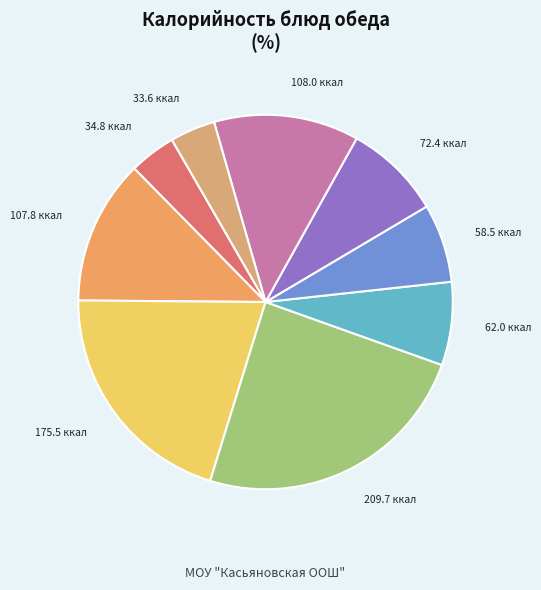

How many segments does this pie chart have?

9